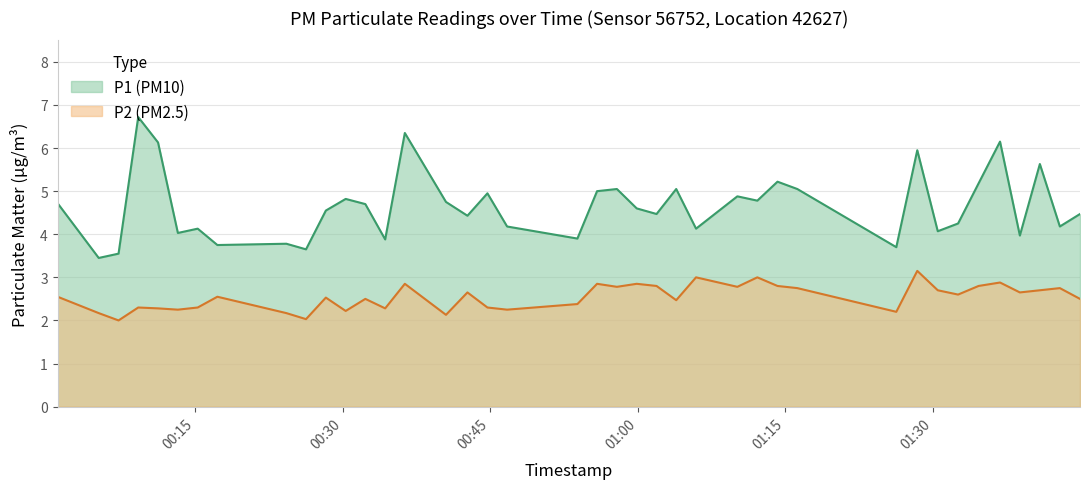

Which series has the largest total across all categories?

P1 (PM10)